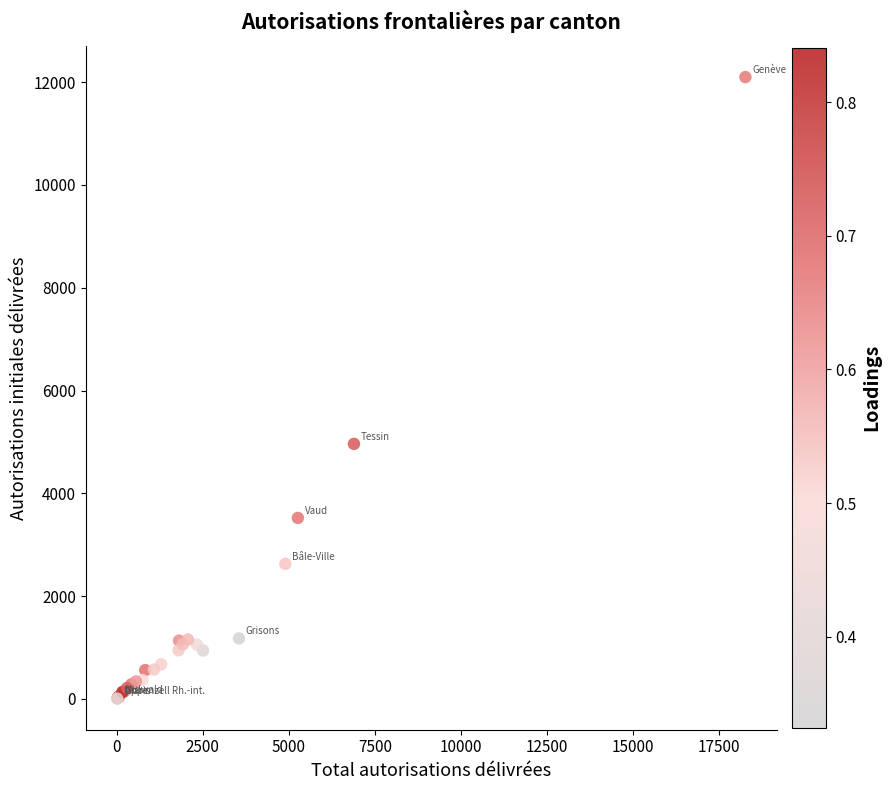

What Y value in the scatter plot is closest to 6052?

4962